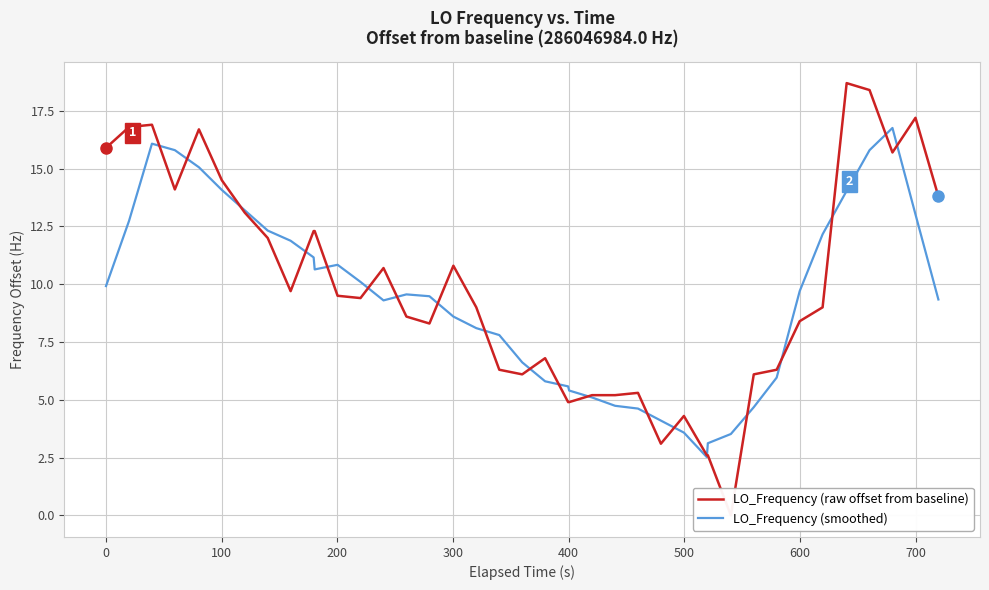

What are all the series names shown in the legend?

LO_Frequency (raw offset from baseline), LO_Frequency (smoothed)